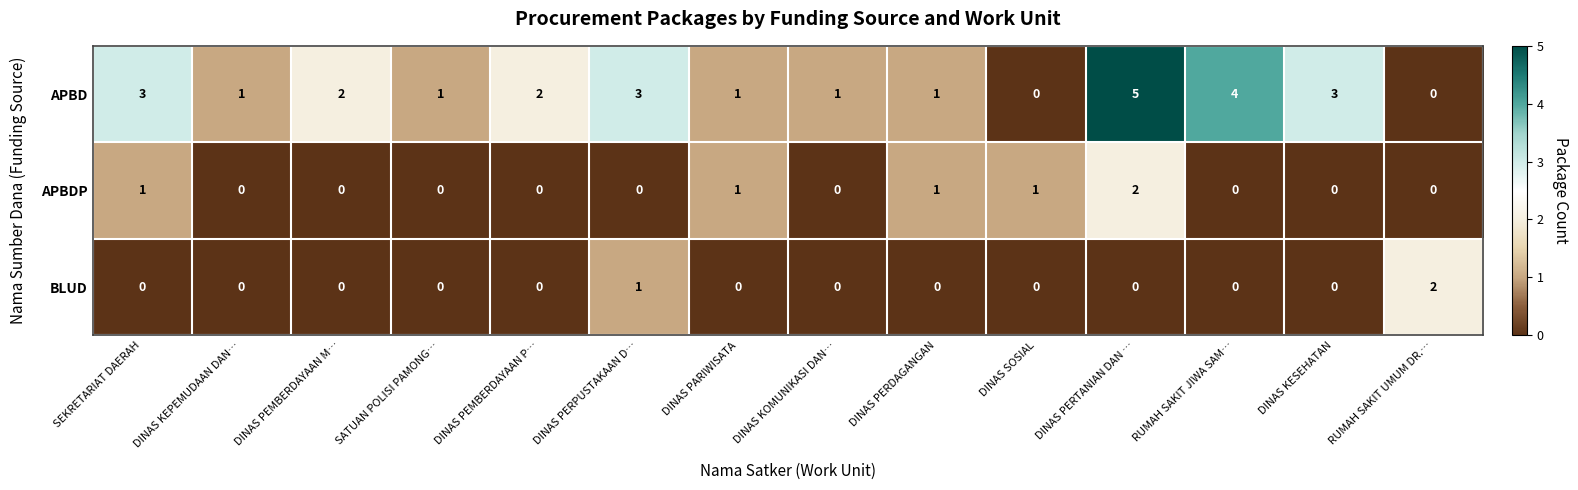

What is the maximum value shown in the chart?

5